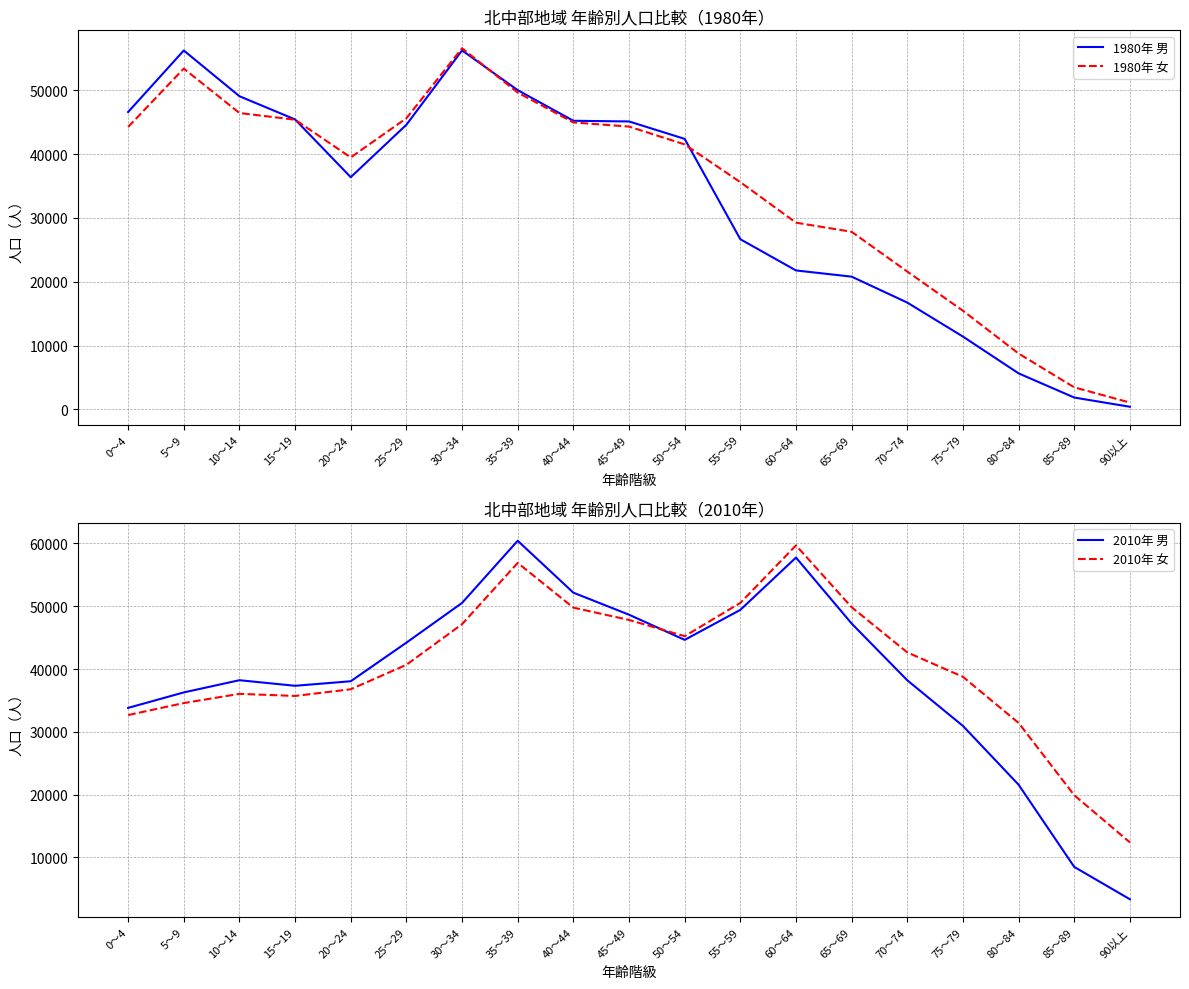

What is the total value across all series at 45～49?

185871